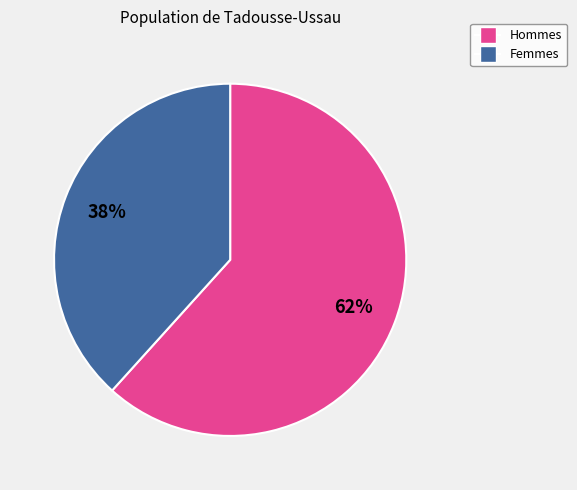

To the nearest percent, what is the average slice percentage?

50%